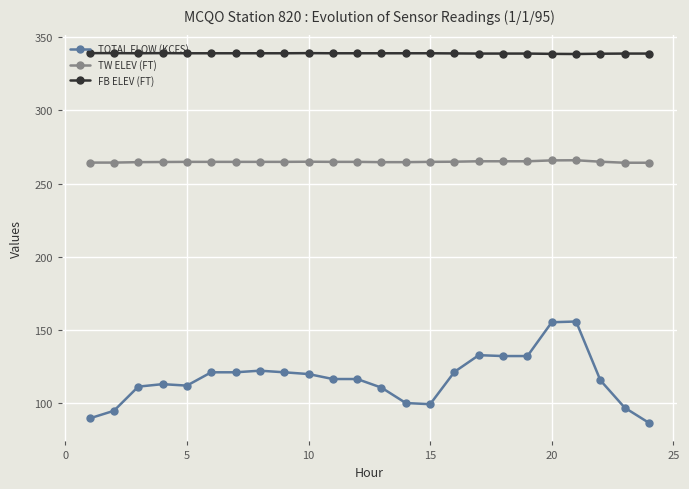

True or false: TW ELEV (FT) and FB ELEV (FT) intersect in this chart.

False